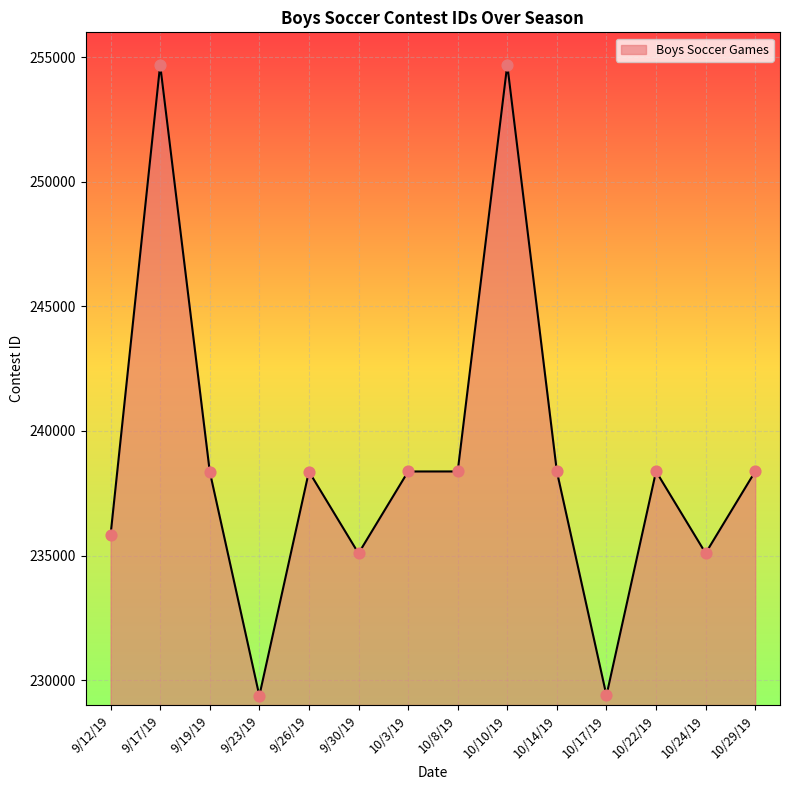

What is the change in value from 9/19/19 to 10/29/19?

+8